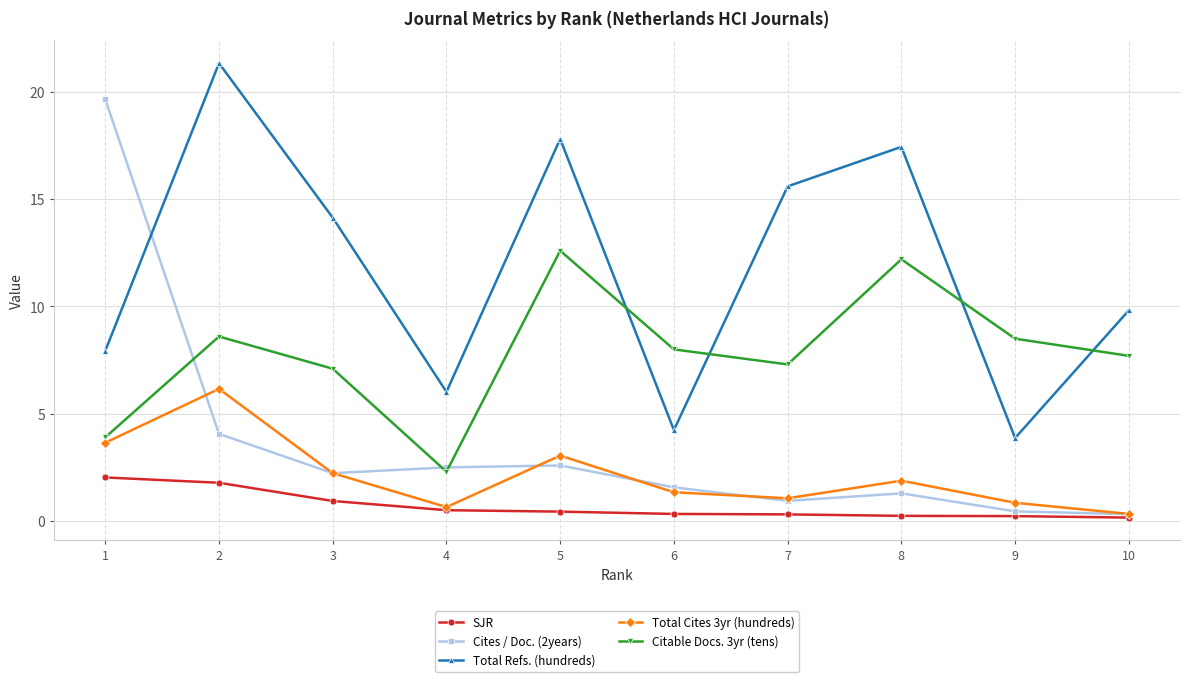

What is the total value across all series at 4?

12.0